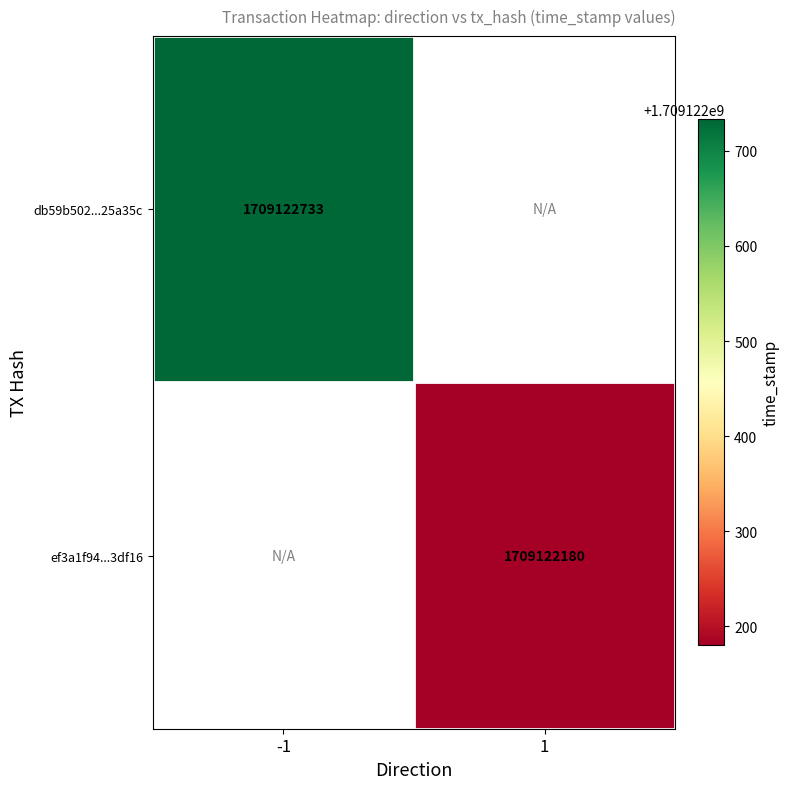

Is it true that db59b502725dbc02df3bffc0e11f1cf3925a35c equals 1709122733 at -1?

True